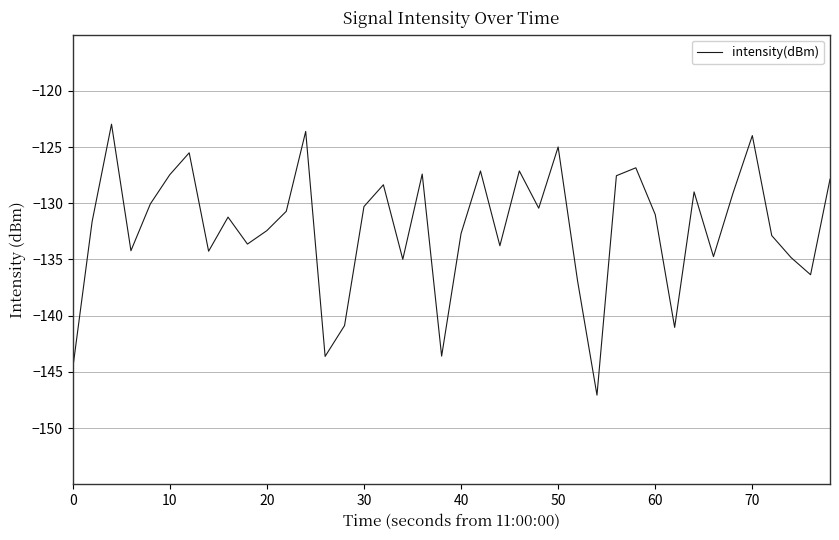

What is the smallest value displayed?

-147.1